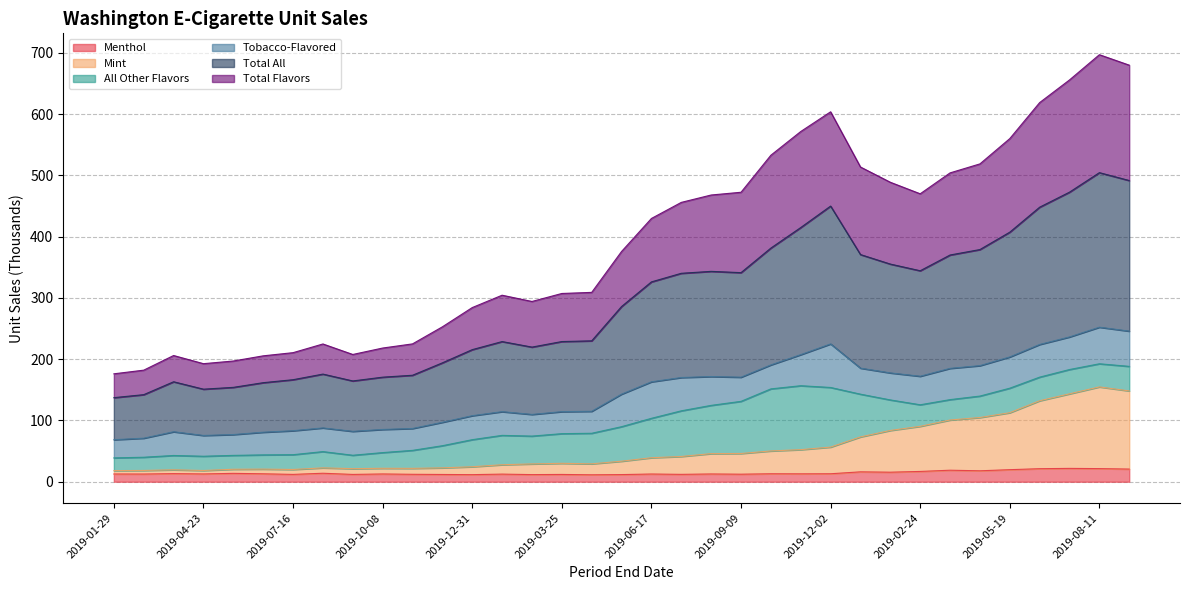

True or false: Total Flavors has more than 2 points higher than both neighbors.

True